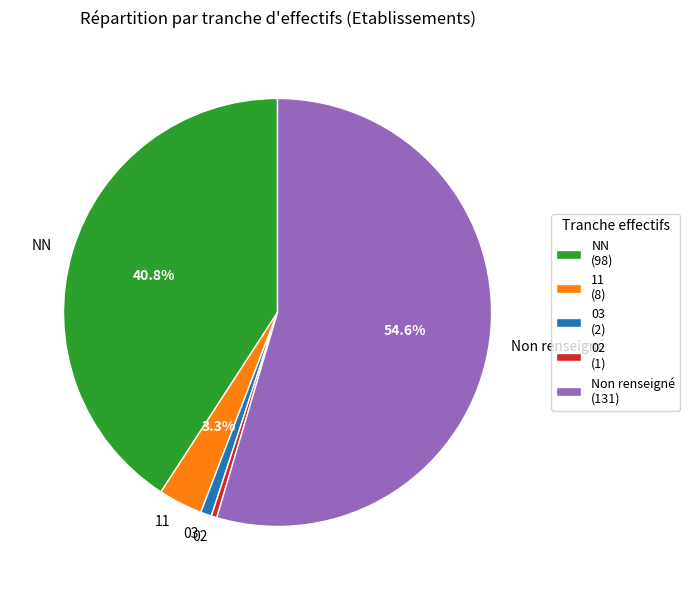

What portion of the pie excludes NN?

59.2%